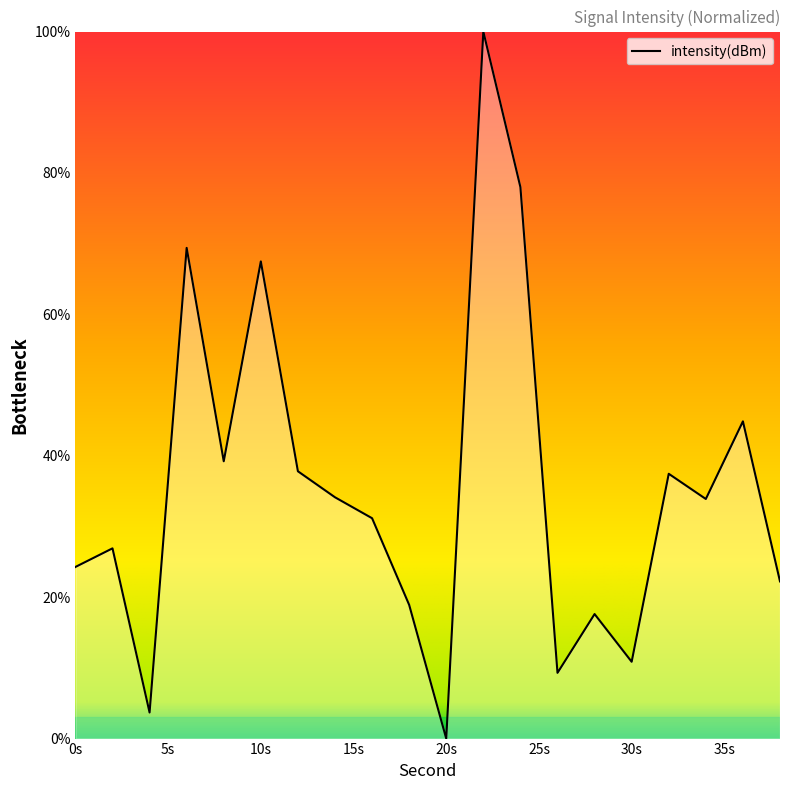

What is the difference between the maximum and minimum values?

100.0